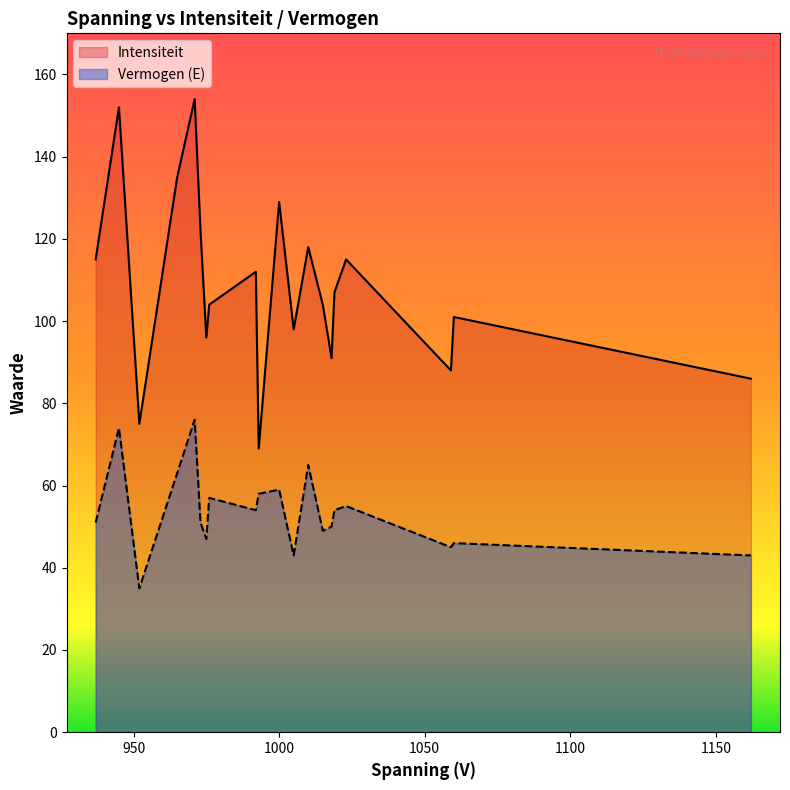

What is the maximum value shown in the chart?

154